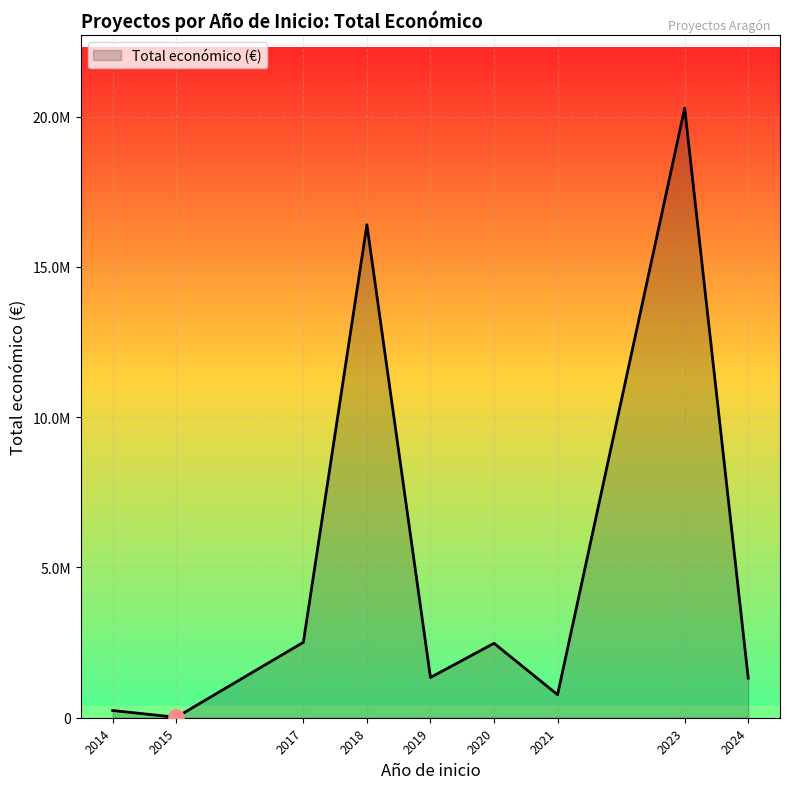

Between 2018 and 2024, which is larger?

2018